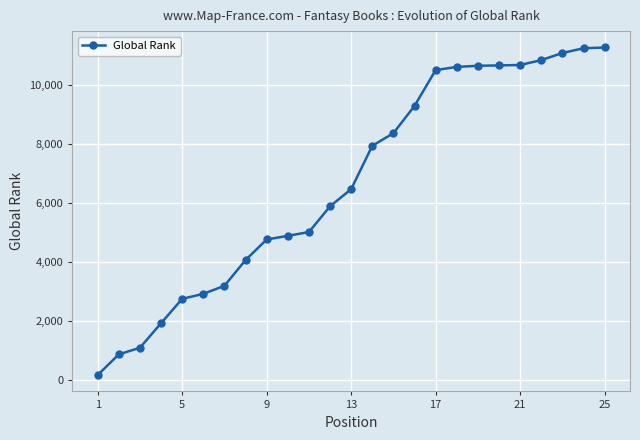

What is the maximum value shown in the chart?

11264